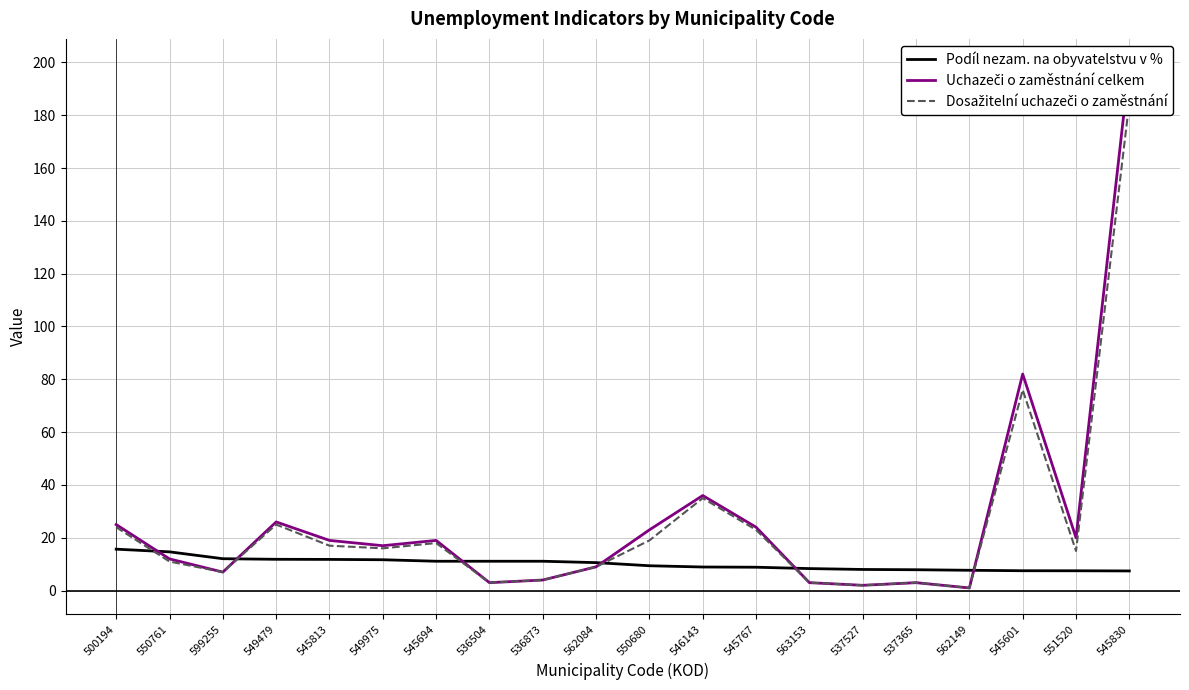

What is the label of the 20th point from the right?

500194